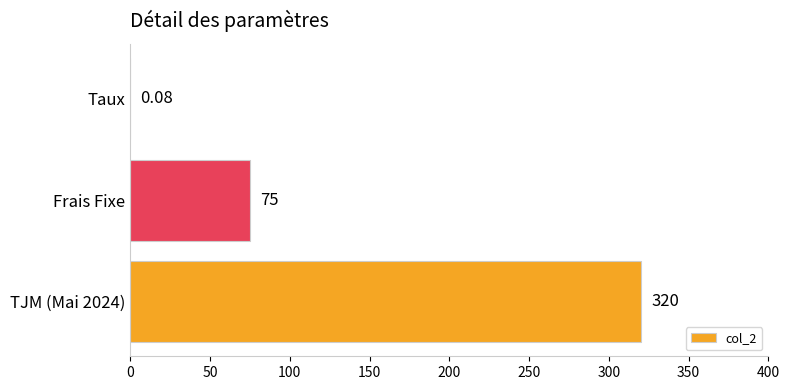

Where is the data nearest to the value 160?

Frais Fixe